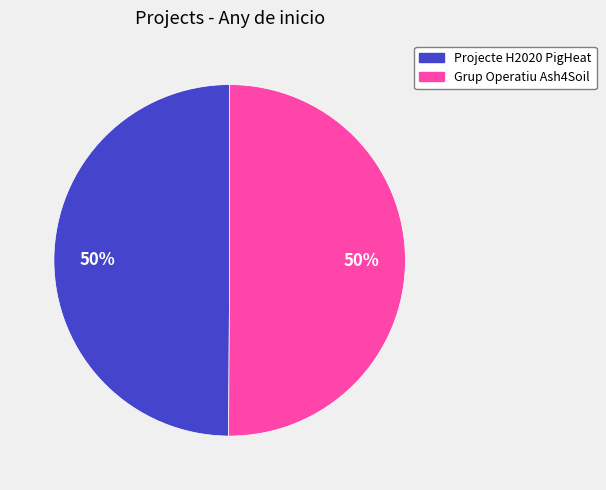

Is the sum of Projecte H2020 PigHeat and Grup Operatiu Ash4Soil greater than half?

Yes